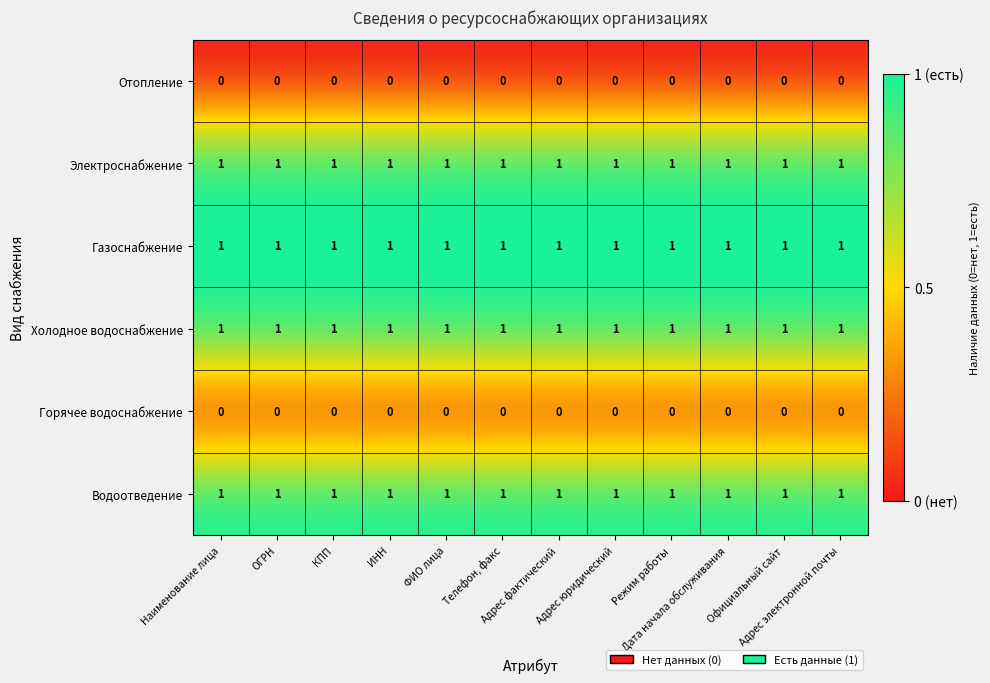

At how many categories does at least one series exceed 0?

12